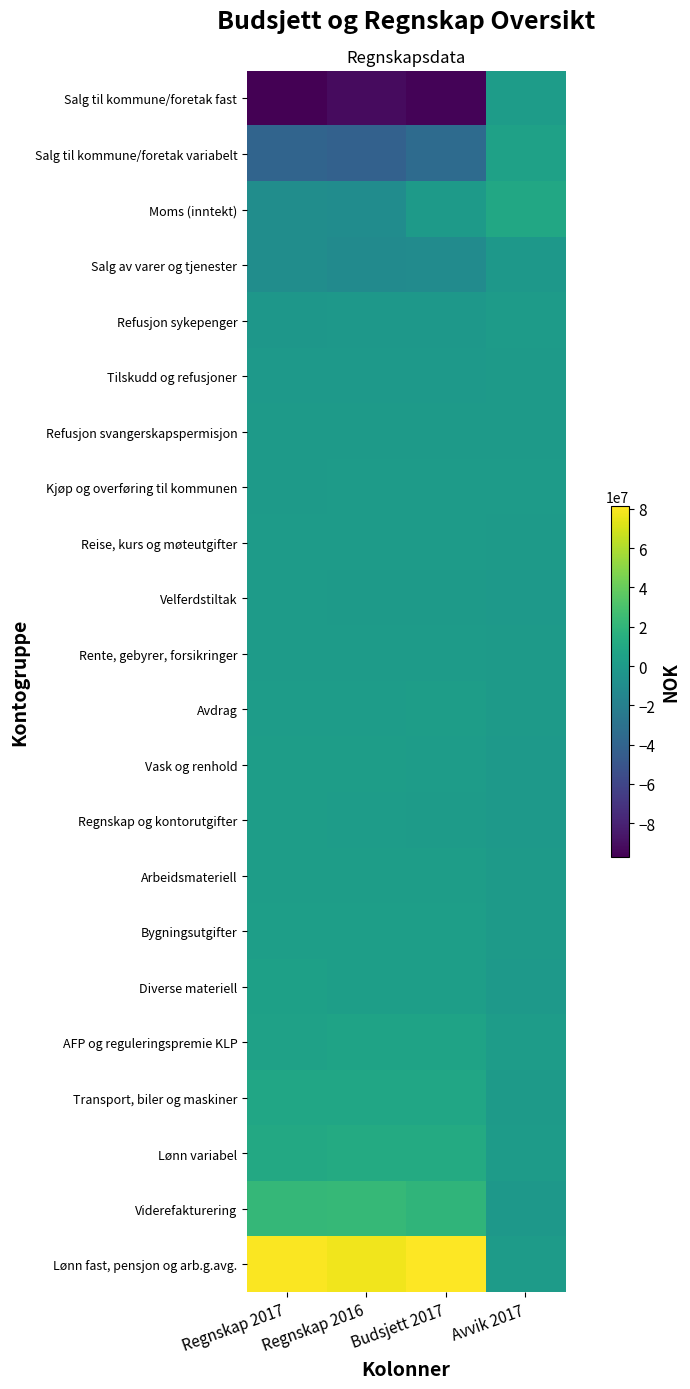

Is it true that Salg til kommune/foretak variabelt equals -39330624 at Regnskap 2017?

True